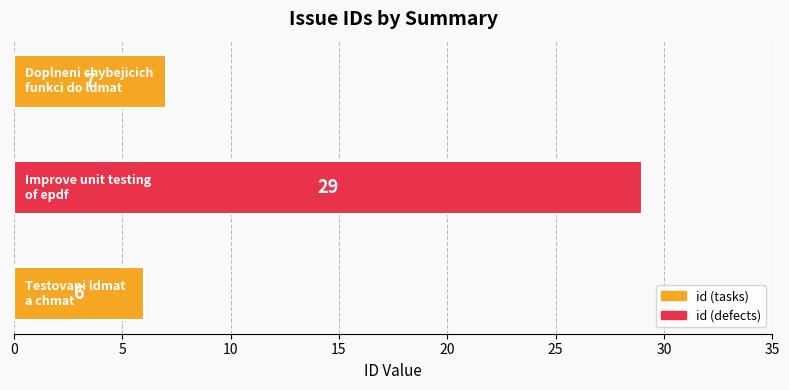

What is the sum of all values?

42